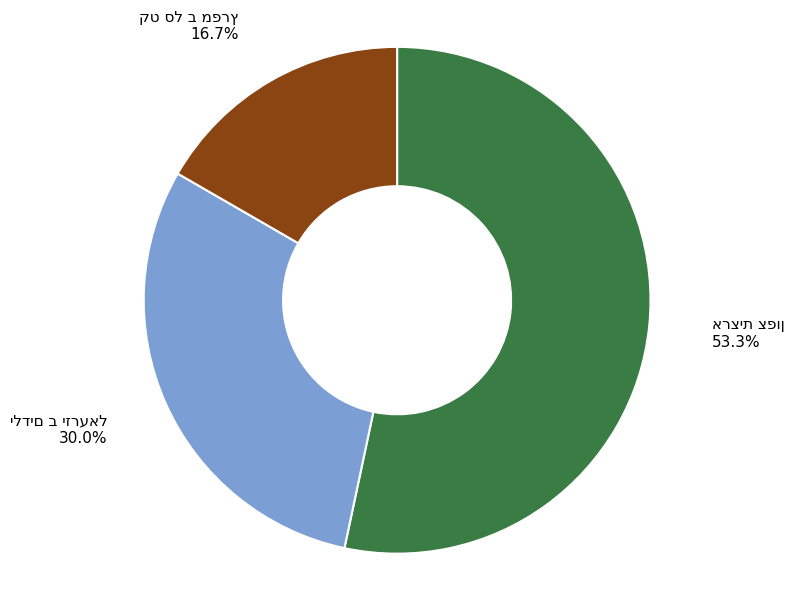

Does any single category account for the majority?

Yes